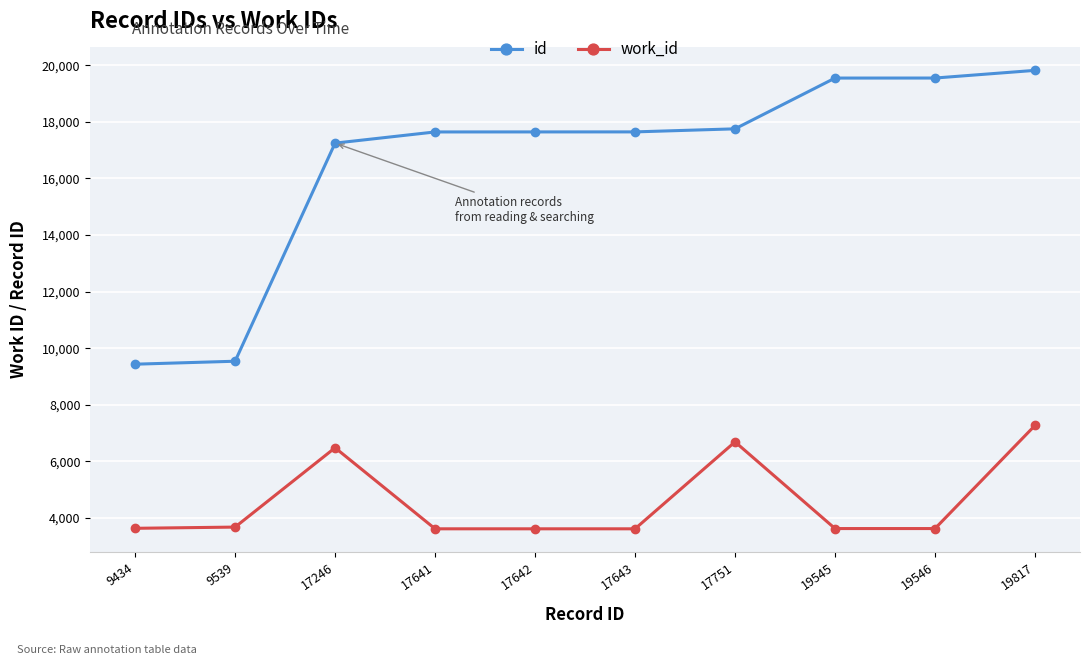

What is the lowest value of the work_id series?

3617